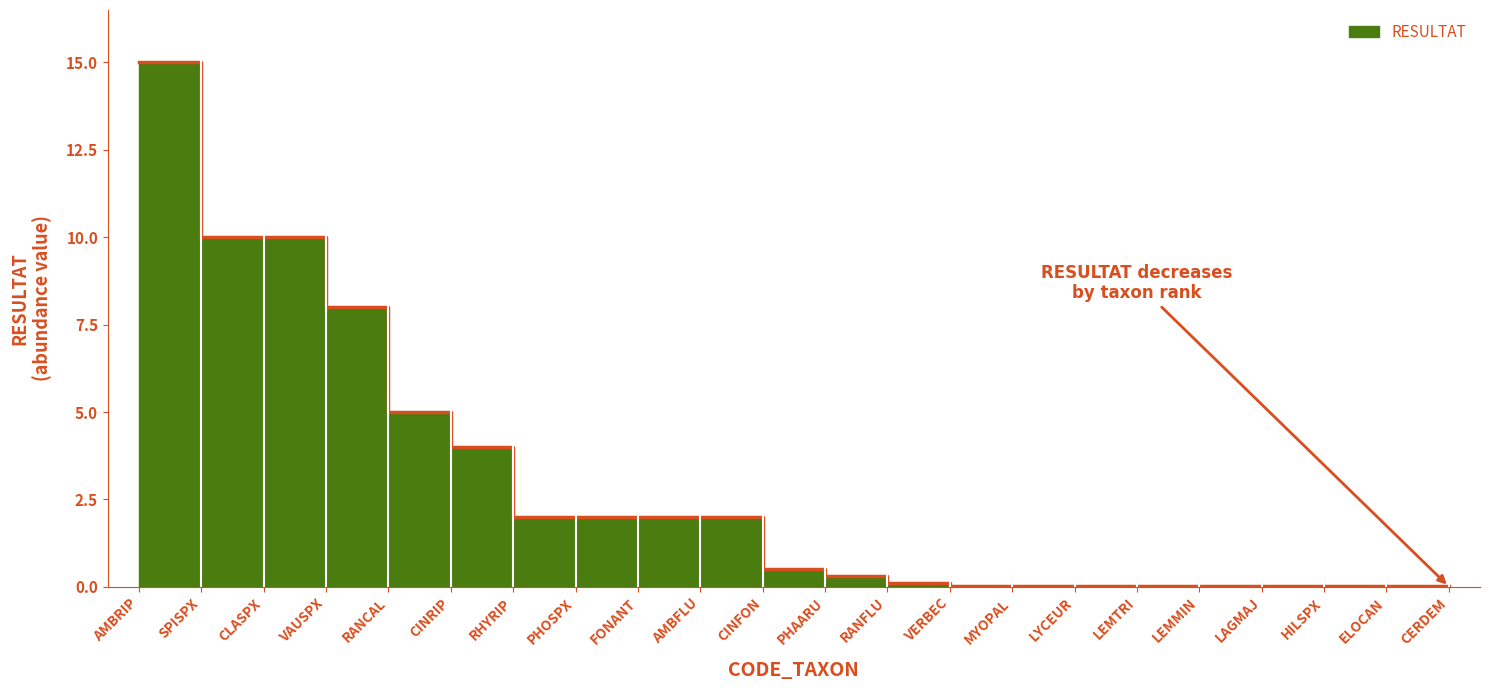

Count the number of categories in the chart.

22